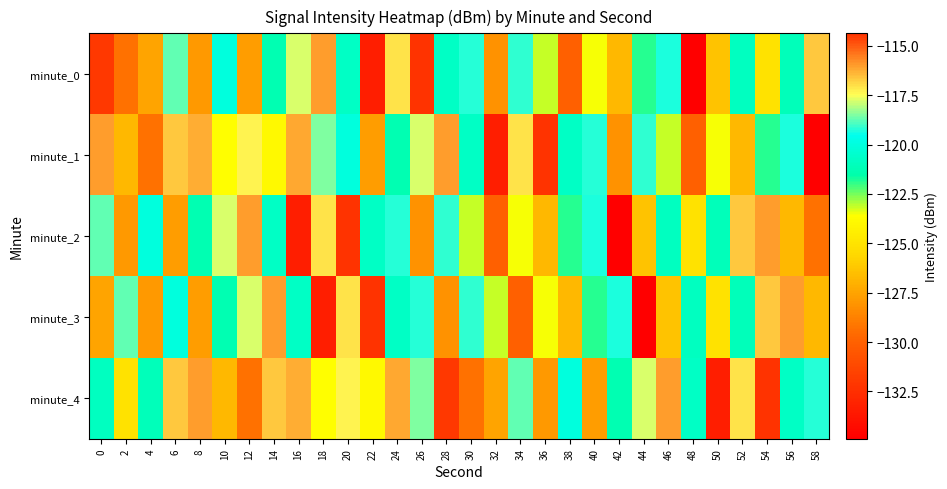

Which category has the lowest value across all series?

48